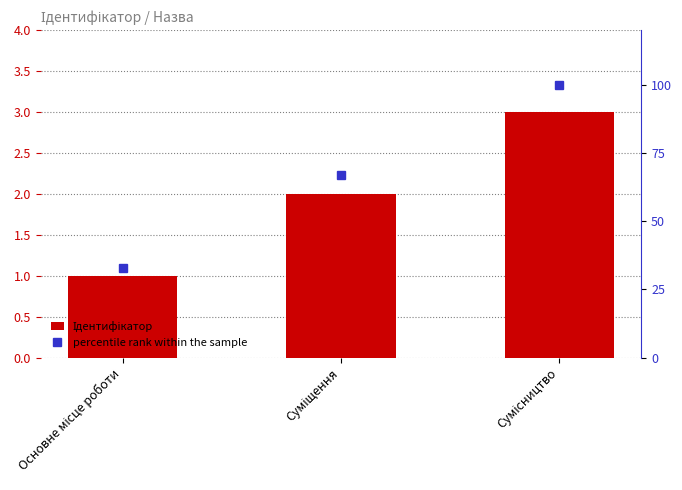

Which series has the largest range (max minus min)?

percentile rank within the sample